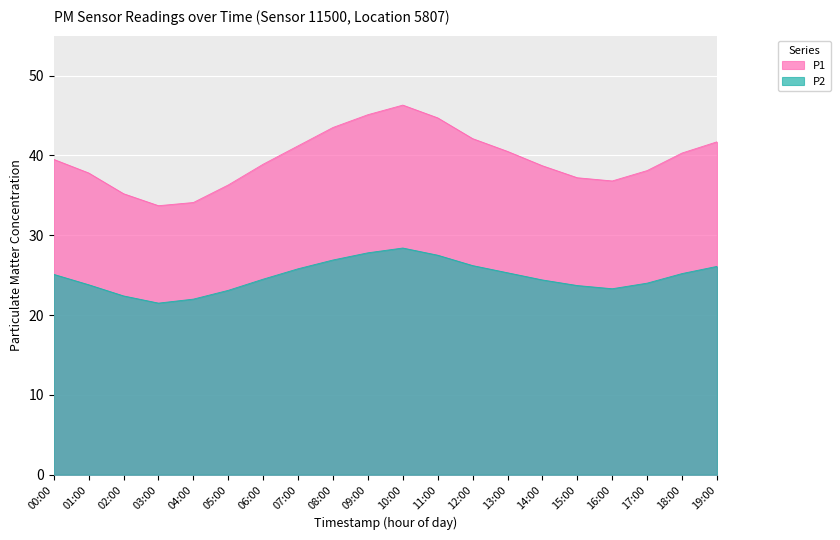

Reading left to right, list all the values displayed in this chart.

P1: 00:00=39.5	01:00=37.8	02:00=35.2	03:00=33.7	04:00=34.1	05:00=36.3	06:00=38.9	07:00=41.2	08:00=43.5	09:00=45.1	10:00=46.3	11:00=44.7	12:00=42.1	13:00=40.5	14:00=38.7	15:00=37.2	16:00=36.8	17:00=38.1	18:00=40.3	19:00=41.7
P2: 00:00=25.1	01:00=23.8	02:00=22.4	03:00=21.5	04:00=22.0	05:00=23.1	06:00=24.5	07:00=25.8	08:00=26.9	09:00=27.8	10:00=28.4	11:00=27.5	12:00=26.2	13:00=25.3	14:00=24.4	15:00=23.7	16:00=23.3	17:00=24.0	18:00=25.2	19:00=26.1